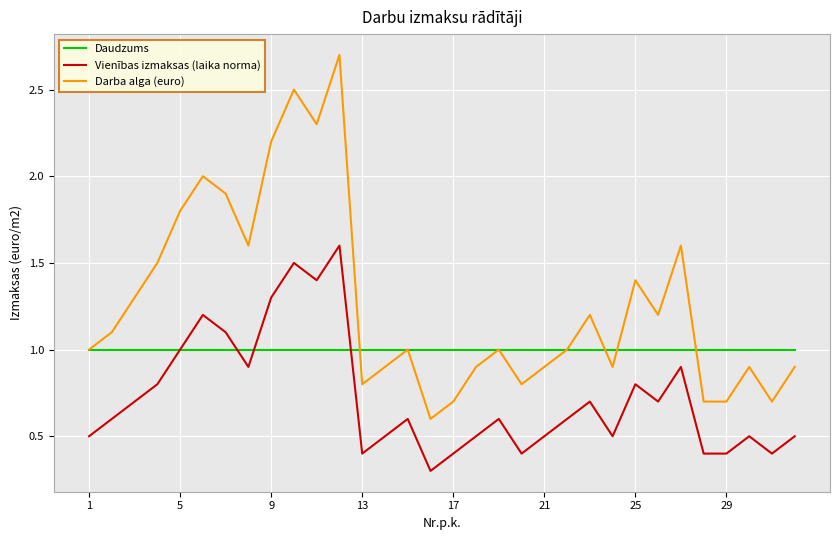

What is the sum of all Darba alga (euro) values?

40.7